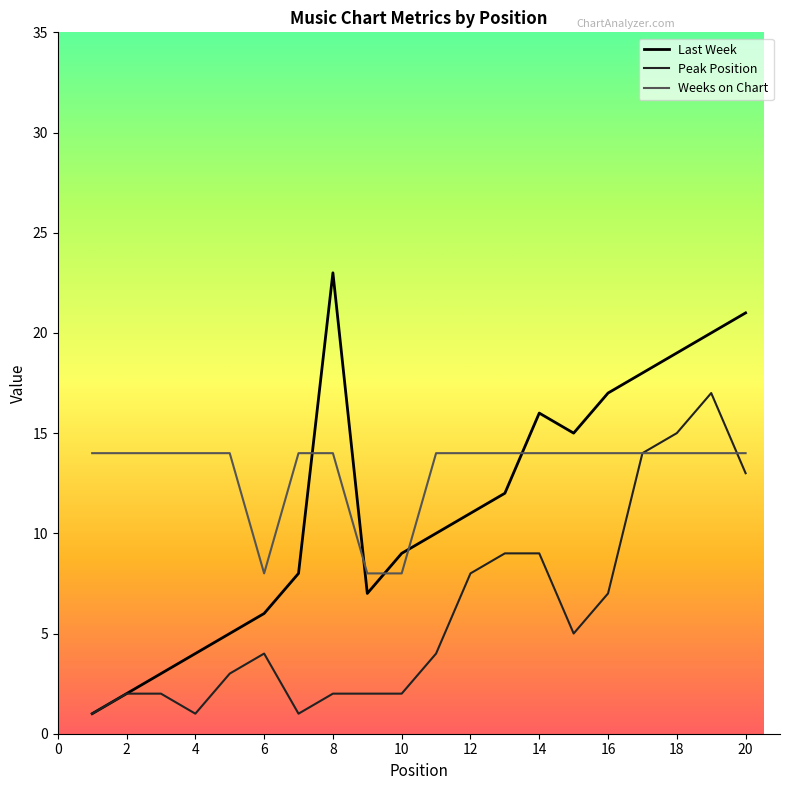

What is the maximum value shown in the chart?

23